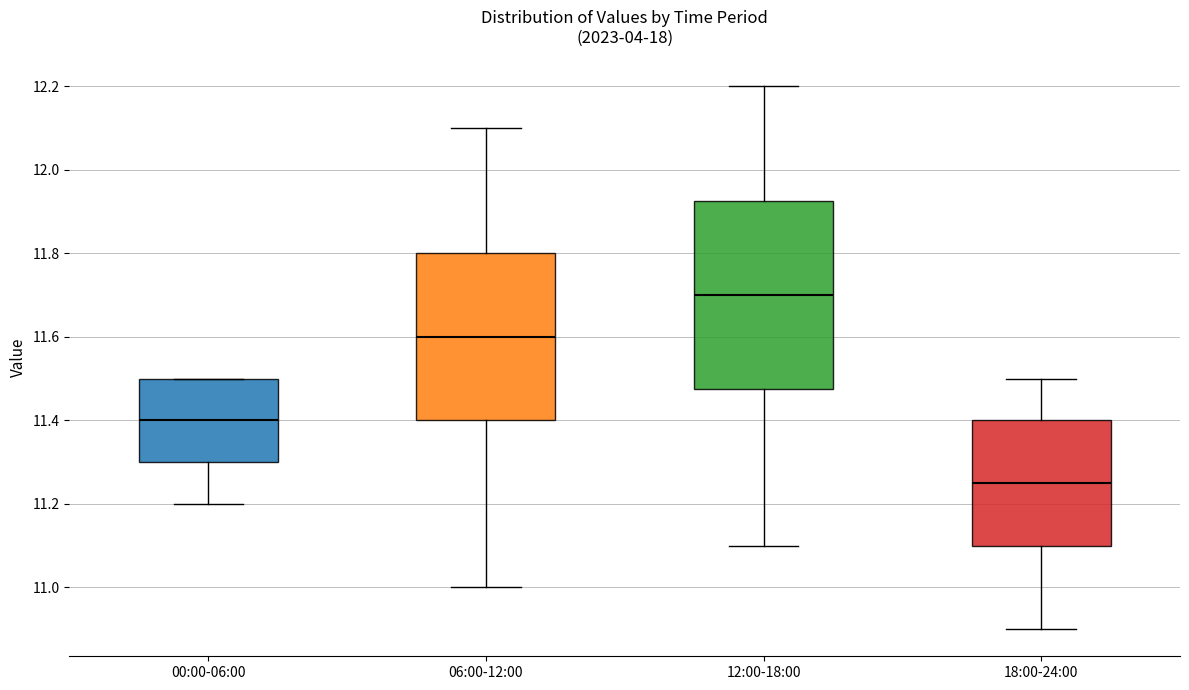

Which box's median line is the highest?

12:00-18:00